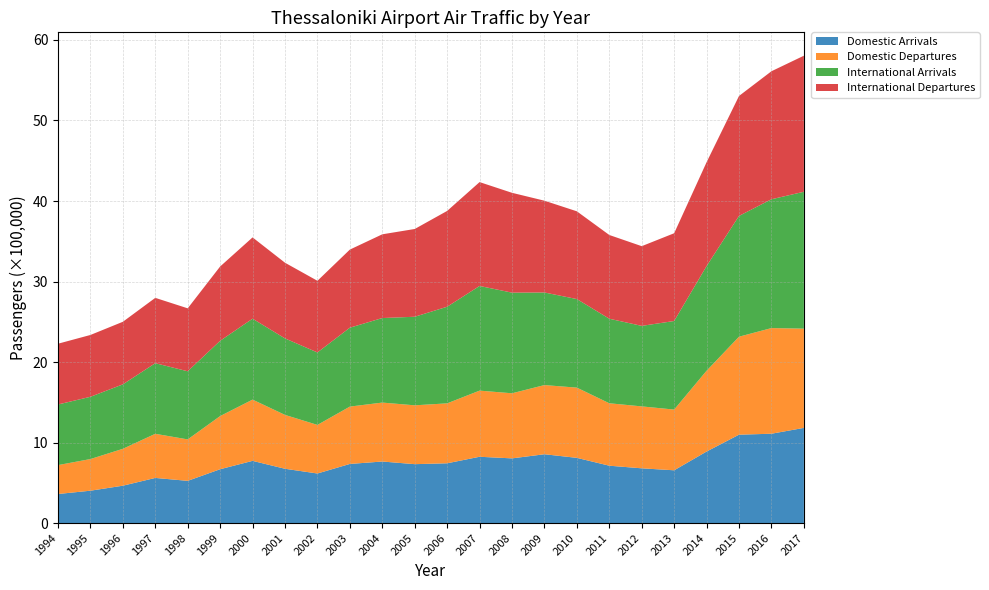

Reading left to right, list all the values displayed in this chart.

Domestic Arrivals: 1994=360883	1995=401962	1996=464067	1997=560568	1998=524232	1999=668697	2000=772548	2001=674213	2002=615650	2003=734298	2004=764369	2005=731537	2006=742424	2007=823410	2008=803444	2009=854827	2010=809869	2011=712390	2012=679977	2013=655359	2014=888459	2015=1097676	2016=1109598	2017=1182135
Domestic Departures: 1994=358963	1995=393123	1996=458123	1997=548168	1998=514917	1999=660279	2000=760835	2001=669153	2002=603413	2003=712379	2004=732042	2005=730968	2006=744409	2007=821540	2008=808439	2009=859063	2010=872202	2011=775582	2012=769139	2013=754249	2014=1003559	2015=1217097	2016=1312124	2017=1232664
International Arrivals: 1994=753040	1995=773275	1996=800500	1997=877037	1998=846092	1999=935030	2000=1005051	2001=950000	2002=900000	2003=980000	2004=1050000	2005=1100000	2006=1200000	2007=1300000	2008=1250000	2009=1150000	2010=1100000	2011=1050000	2012=1000000	2013=1100000	2014=1300000	2015=1500000	2016=1600000	2017=1700000
International Departures: 1994=754601	1995=767859	1996=777202	1997=811393	1998=781834	1999=922715	2000=1009593	2001=940000	2002=890000	2003=970000	2004=1040000	2005=1090000	2006=1190000	2007=1290000	2008=1240000	2009=1140000	2010=1090000	2011=1040000	2012=990000	2013=1090000	2014=1290000	2015=1490000	2016=1590000	2017=1690000